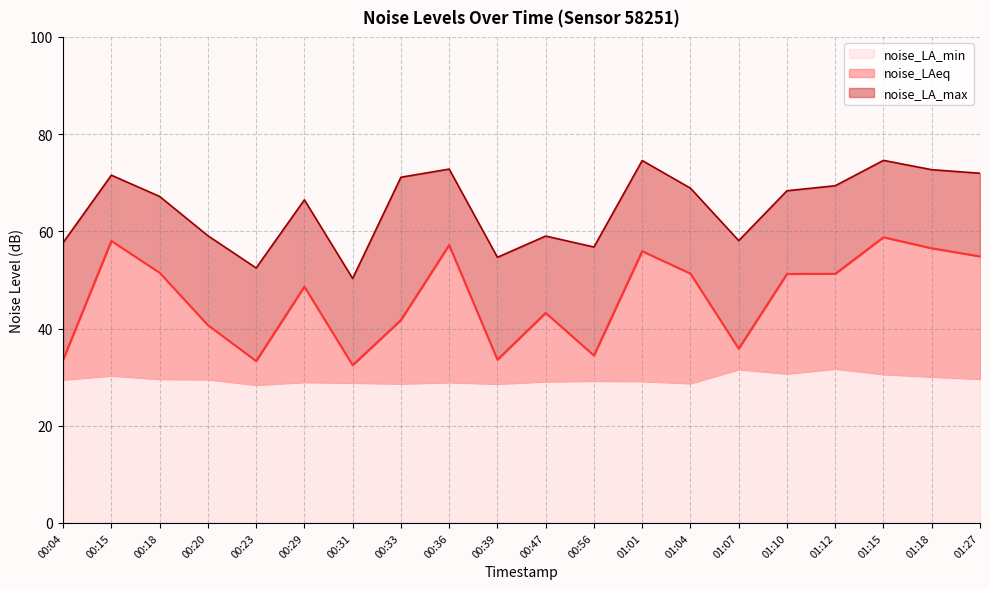

True or false: noise_LA_min has more than 2 interior local peaks.

True